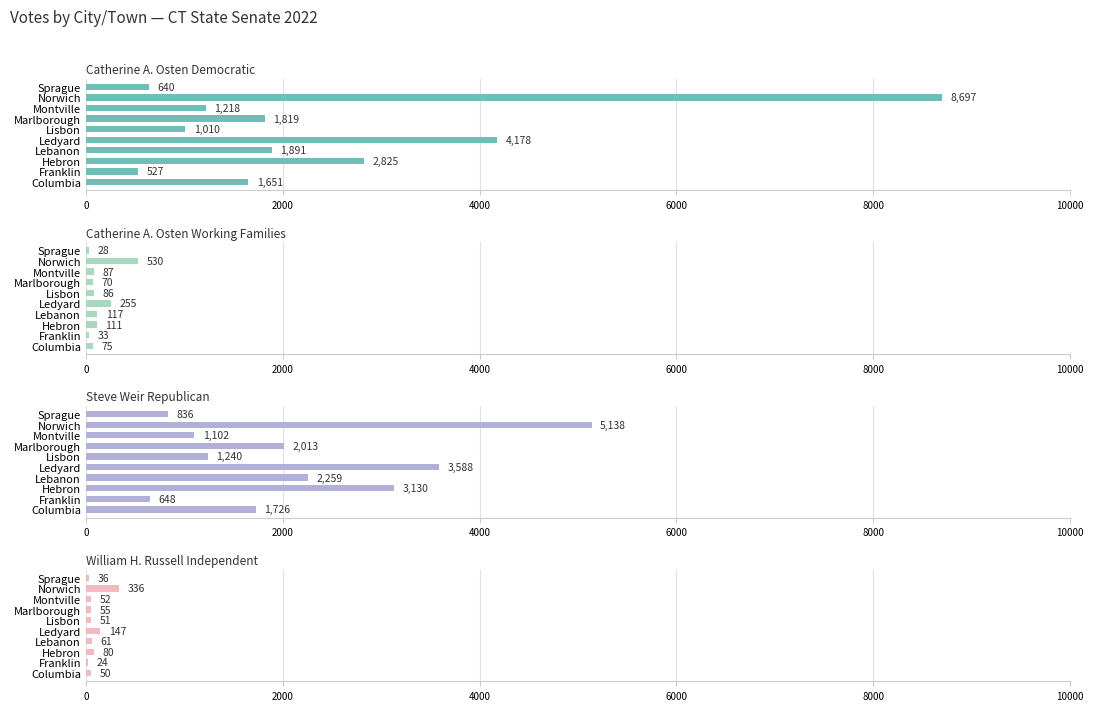

Which series changed the most between Hebron and Lisbon?

Steve Weir Republican